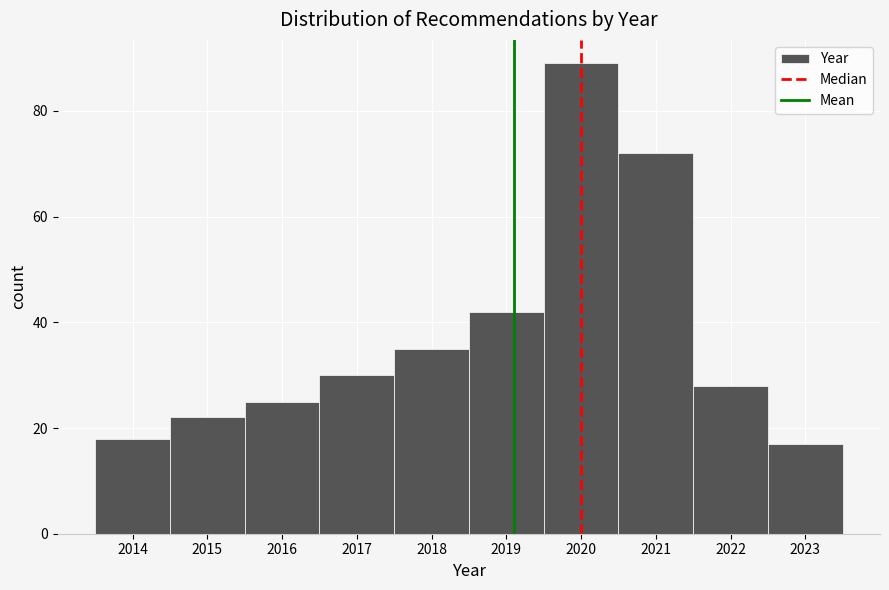

Over which range of the x-axis is the bar tallest?

2019.5 to 2020.5